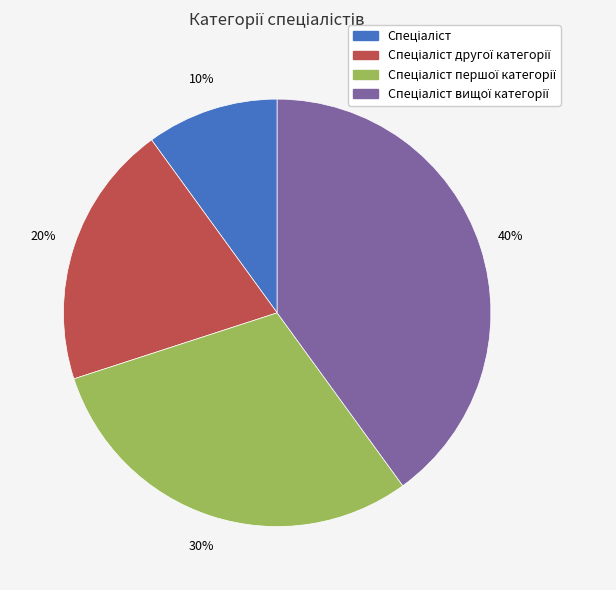

To the nearest percent, what is the average slice percentage?

25%